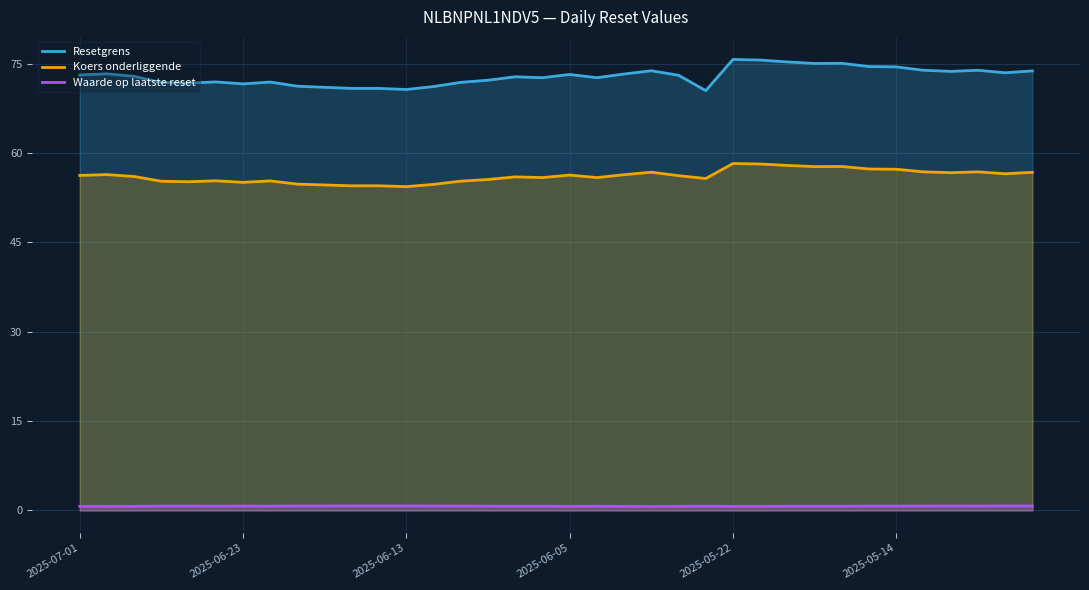

At how many categories does at least one series exceed 16?

36